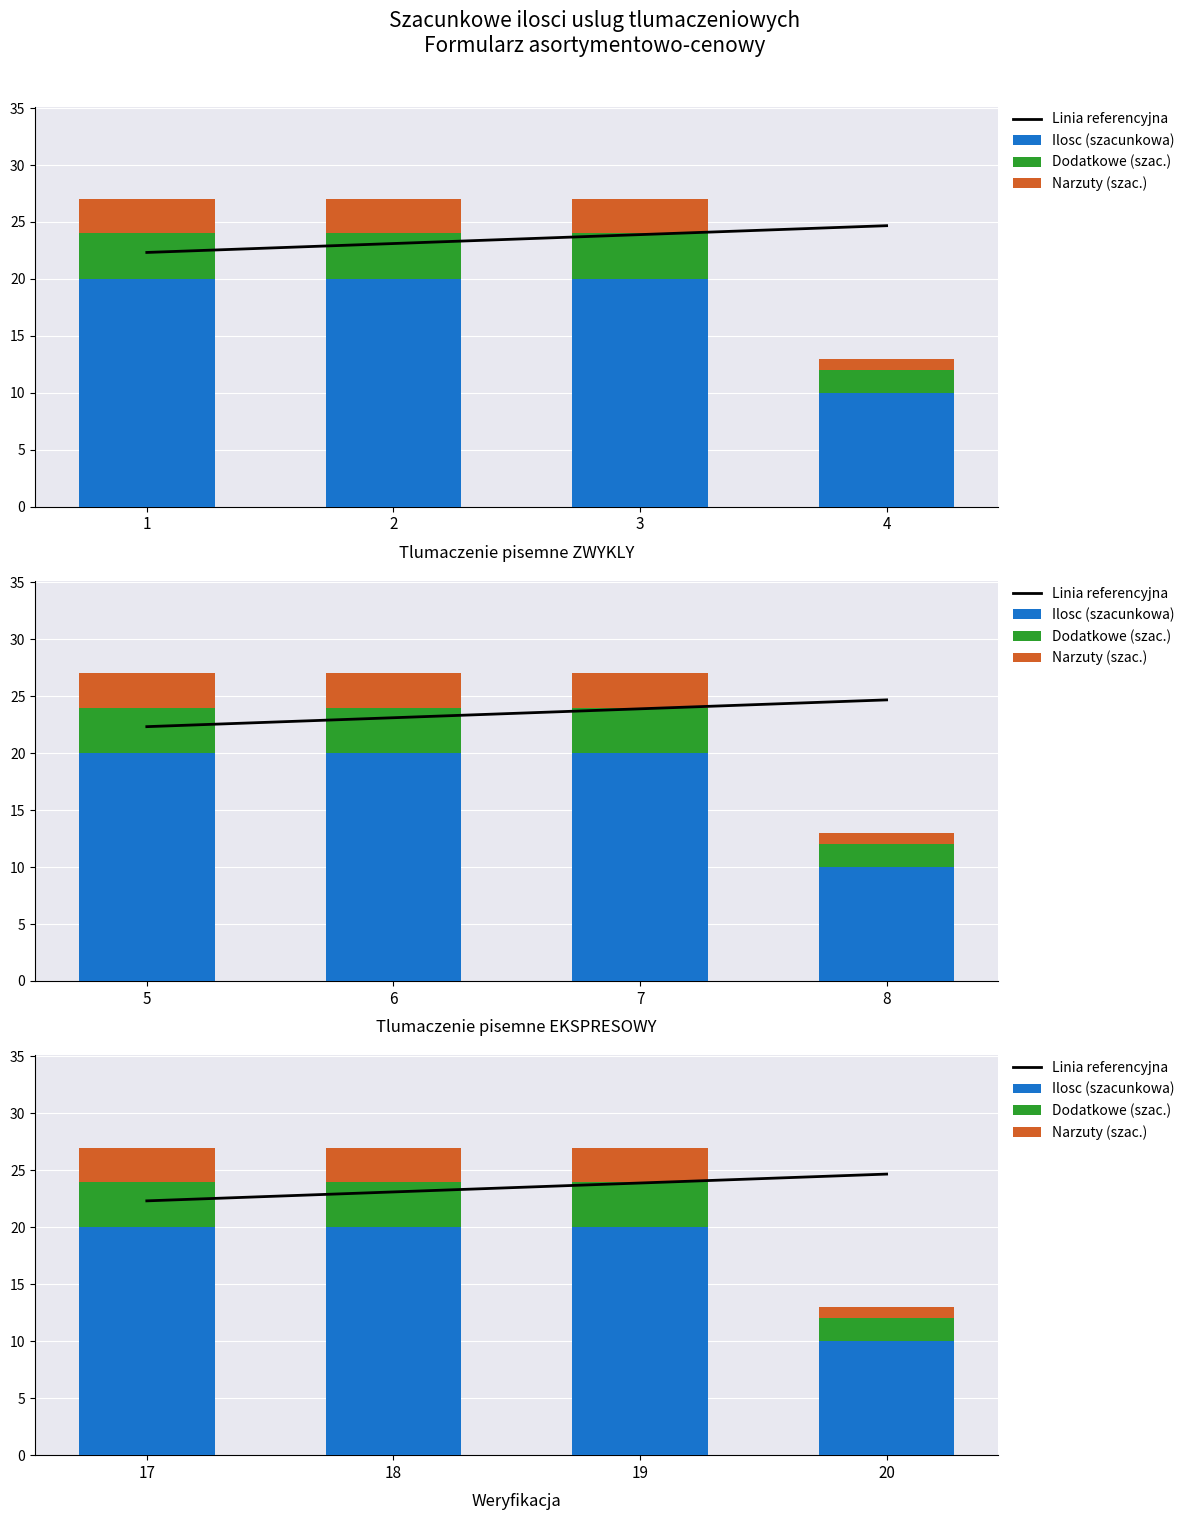

Which series has the largest range (max minus min)?

Ilosc (szacunkowa)